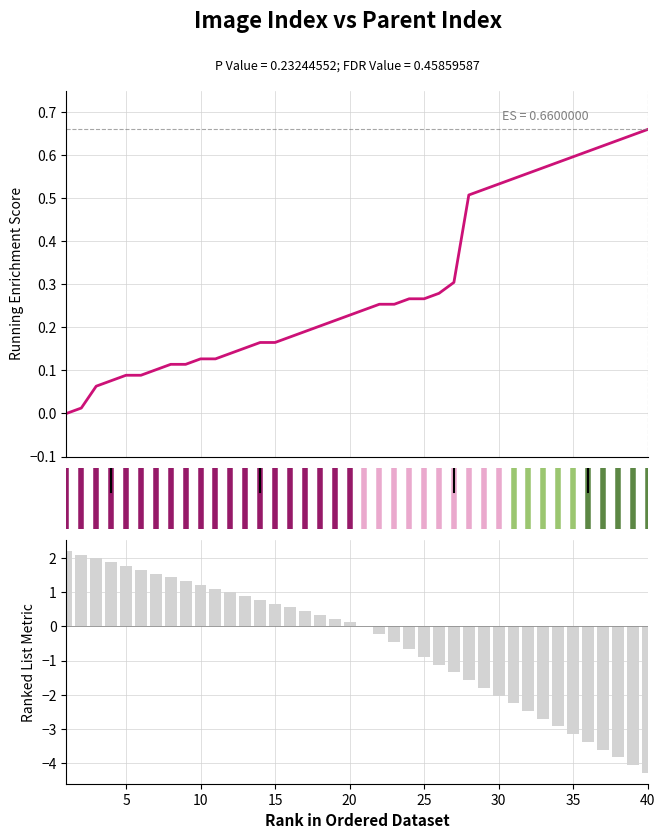

What is the minimum value shown in the chart?

-4.3